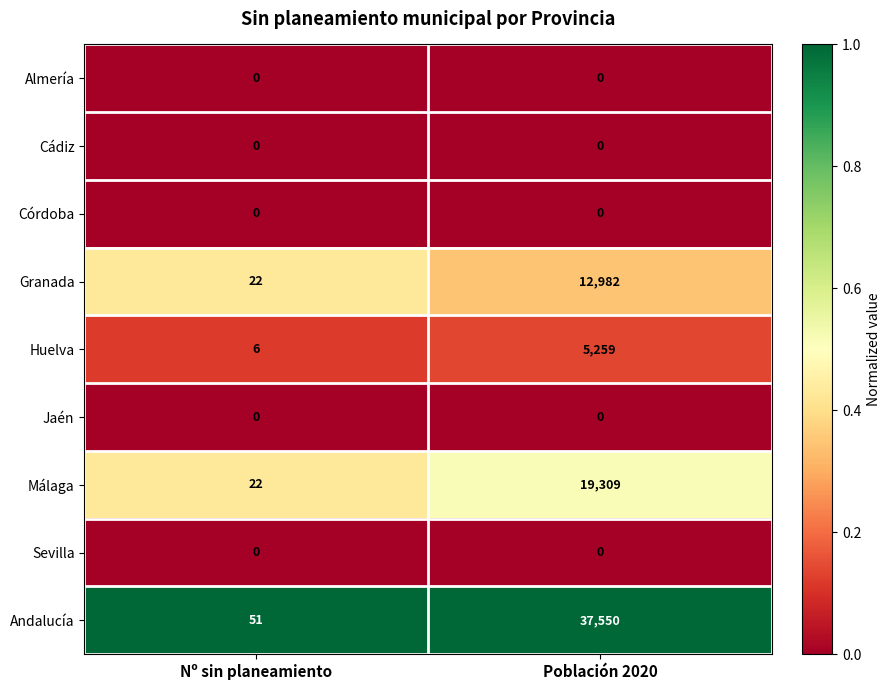

What is the difference between the maximum and minimum values in the Granada series?

12960